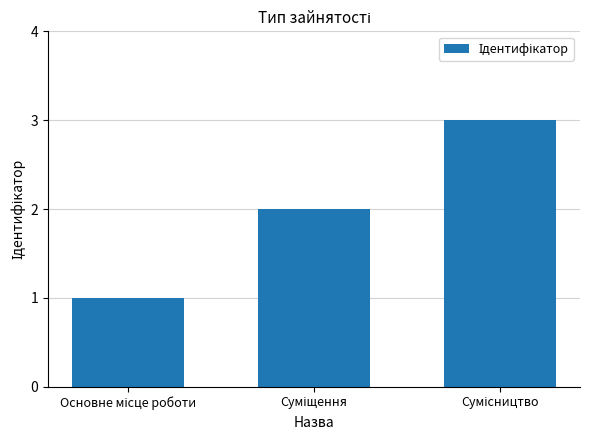

What is the sum of all values?

6